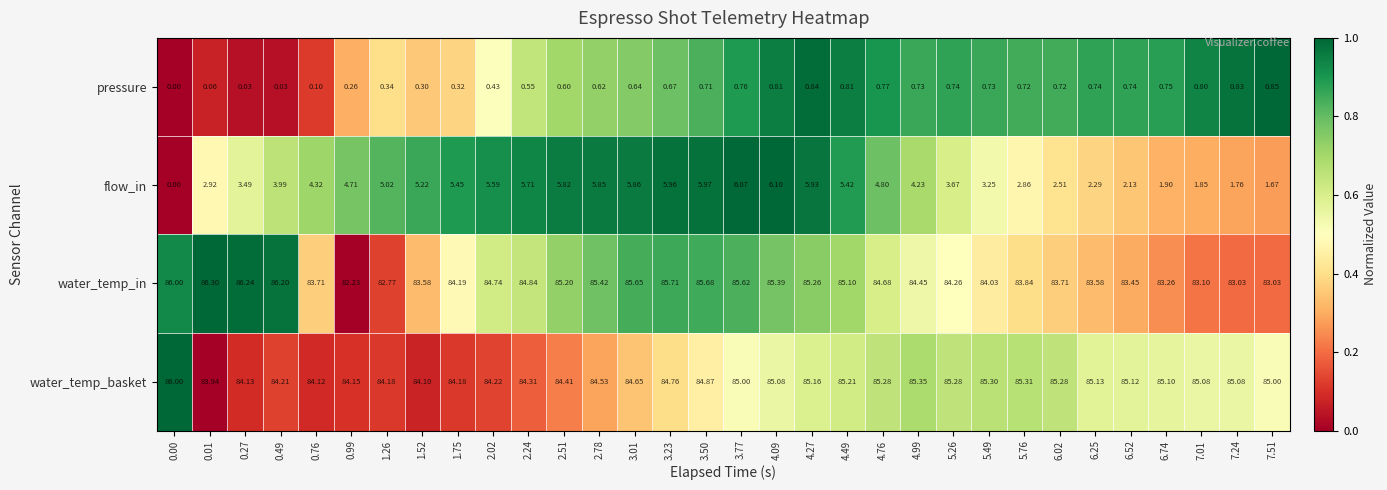

Between 6.02 and 7.24, which series saw the biggest shift?

flow_in